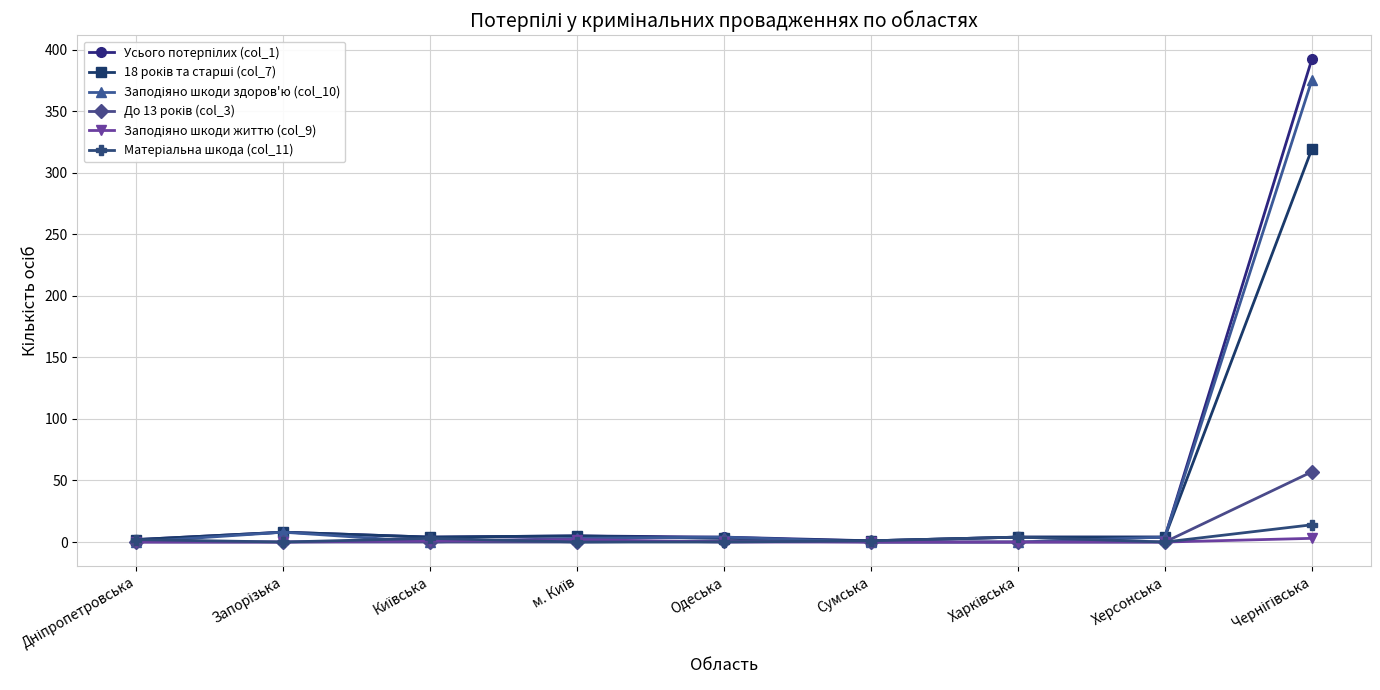

What is the label of the 5th point from the right?

Одеська